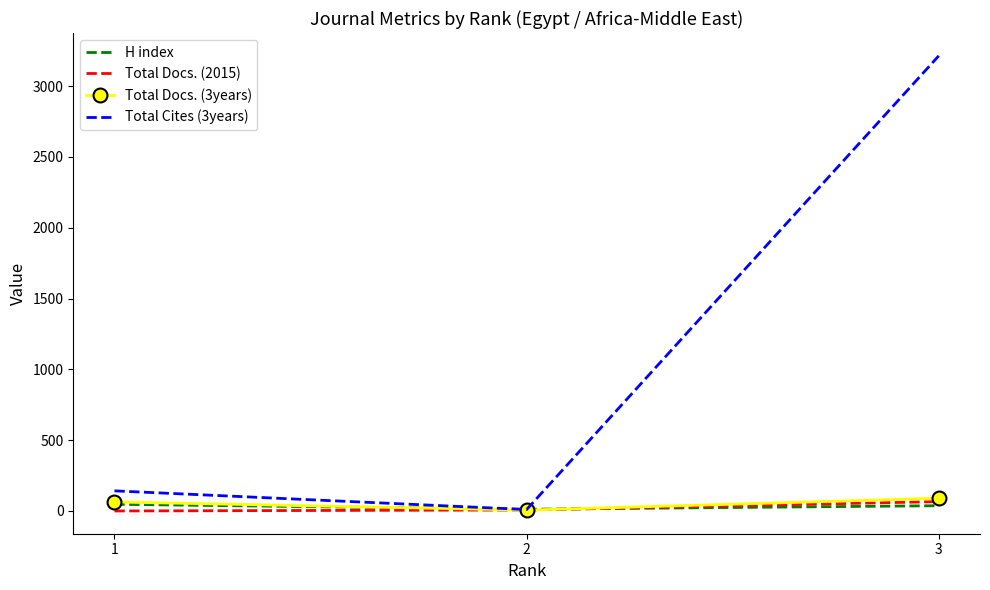

What is the difference between the Total Cites (3years) values at 1 and 3?

3072